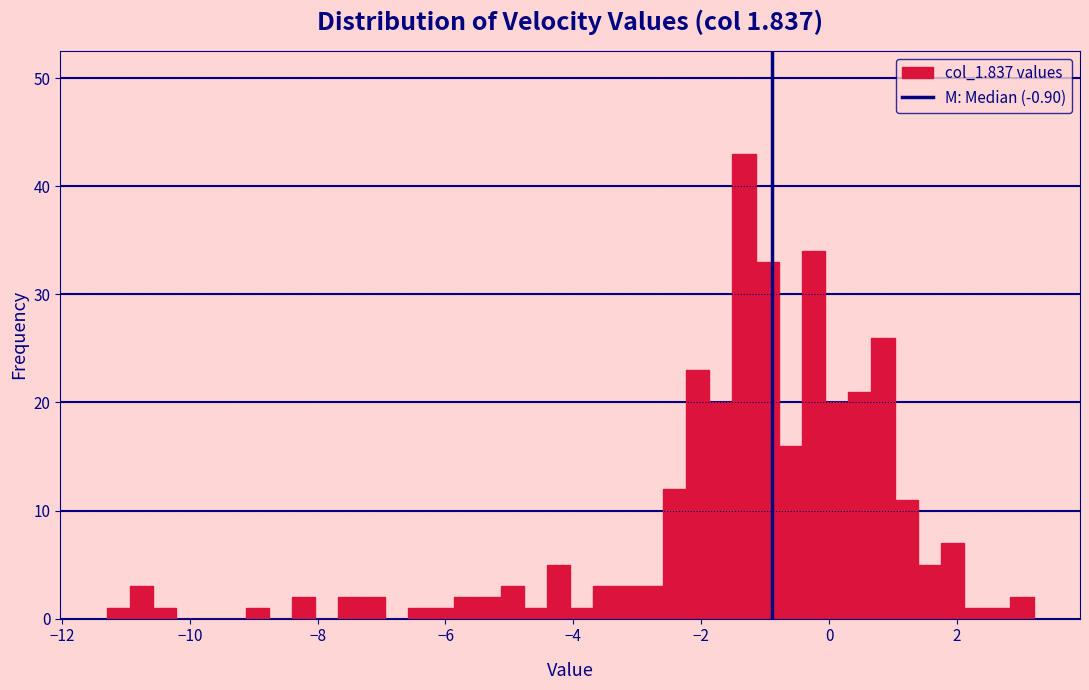

Around what value on the x-axis is the tallest bar? Give the approximate position of its centre, as read against the axis.

-1.4